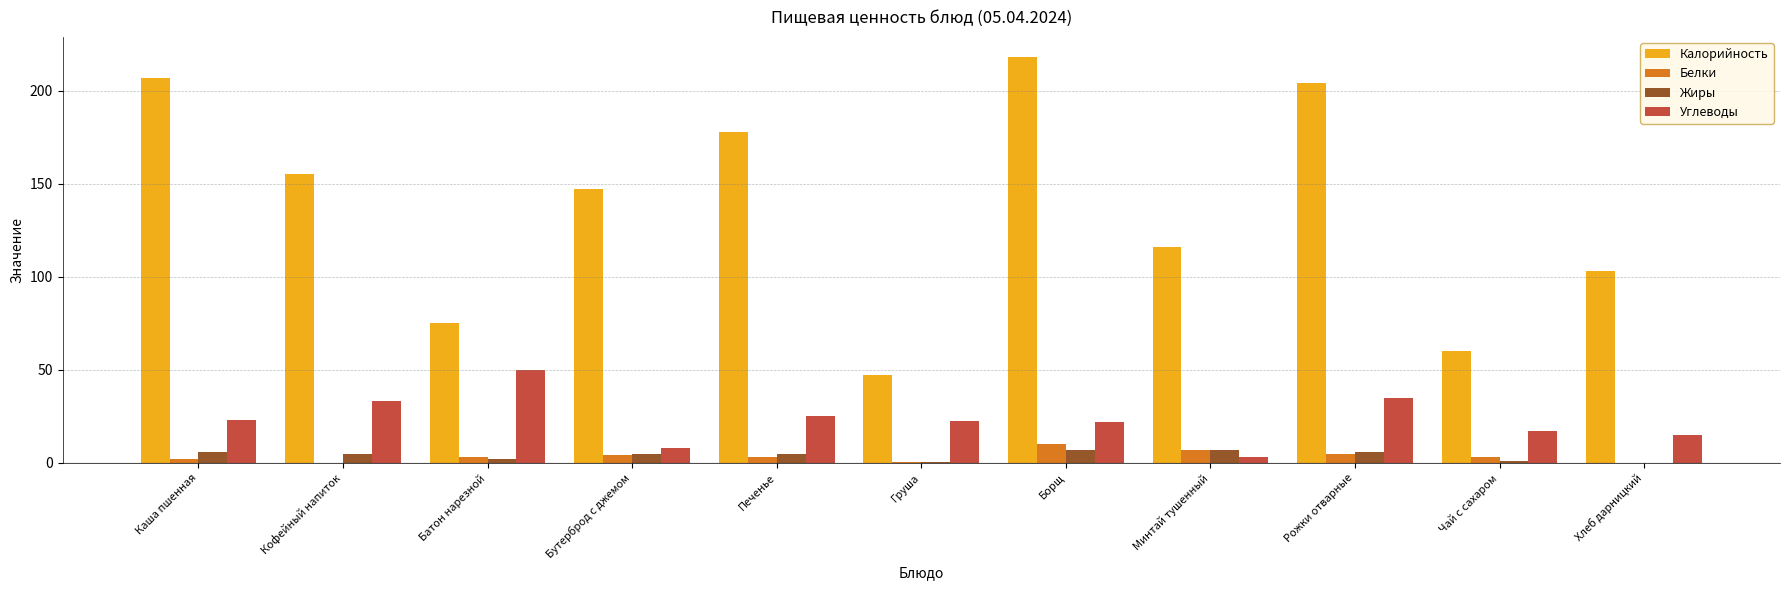

Between Каша пшенная and Груша, which series saw the biggest shift?

Калорийность